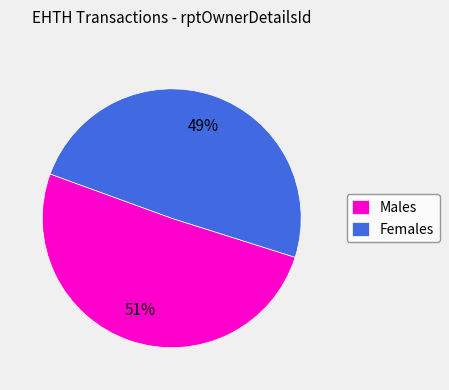

Does any single category account for the majority?

Yes